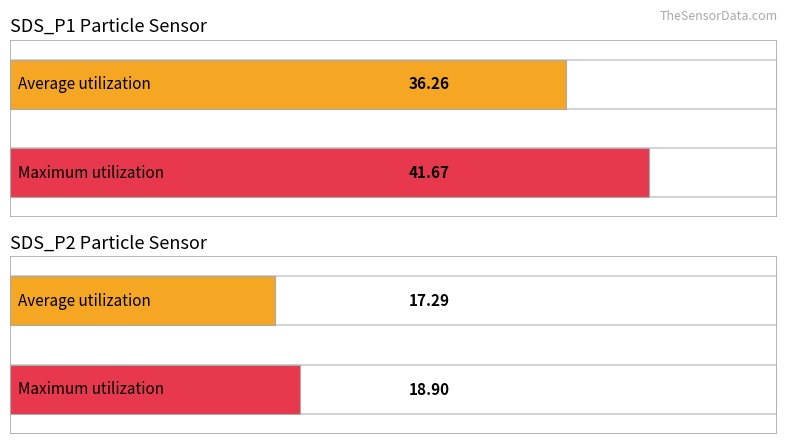

Which series has the largest total across all categories?

SDS_P1